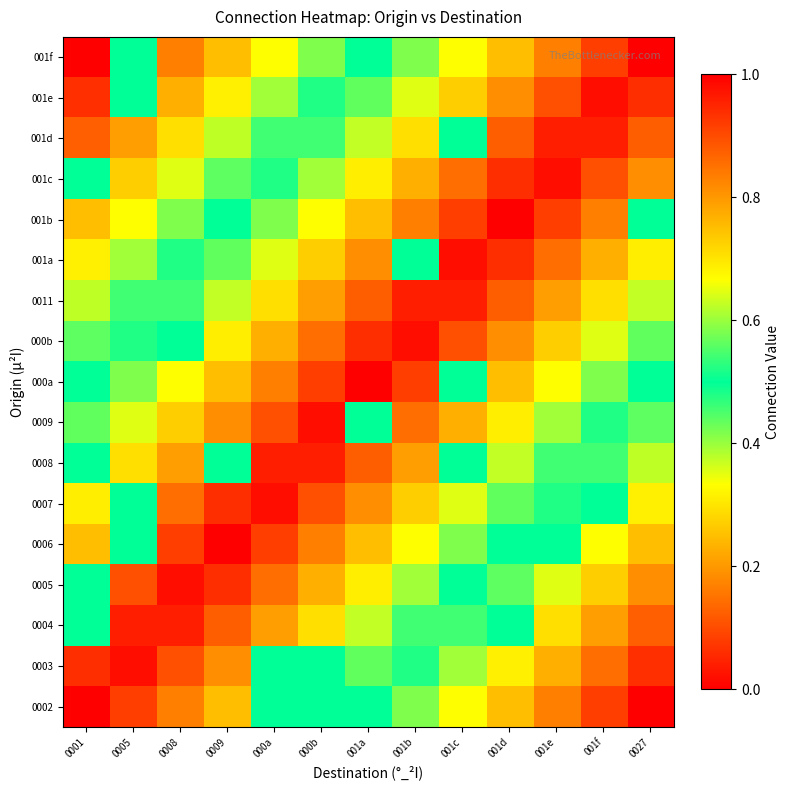

Which has a higher value, 001f or 0027?

001f